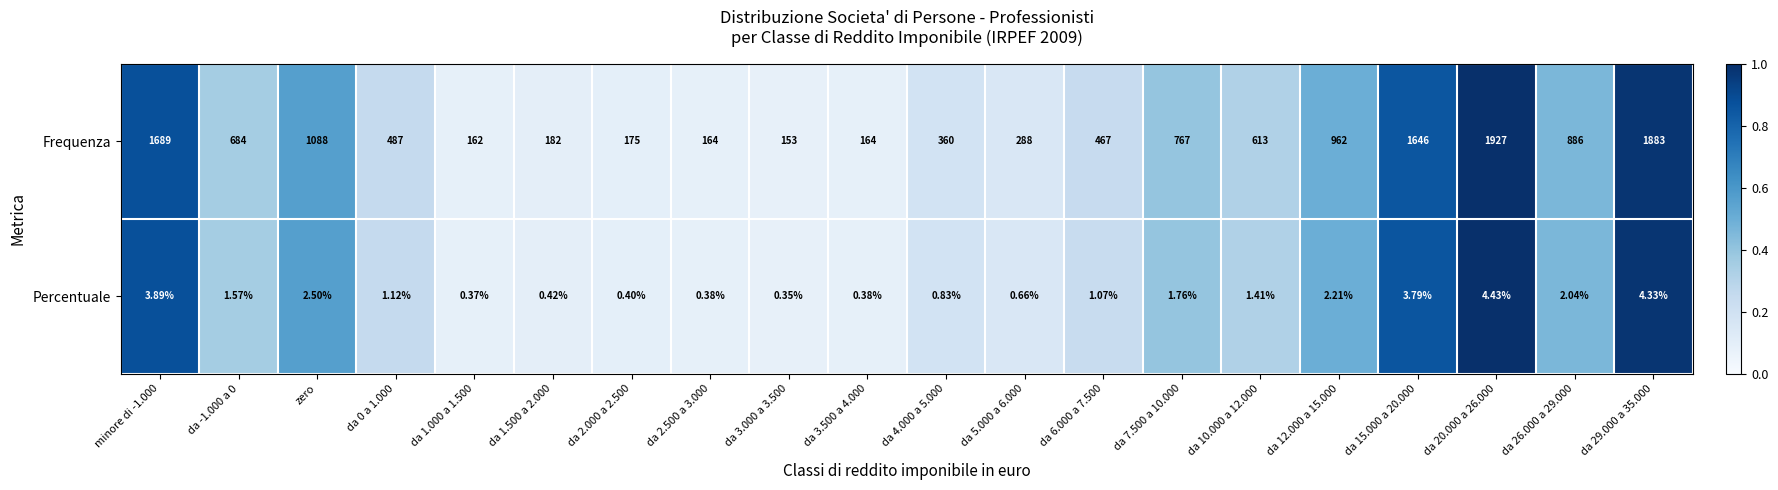

Is the value of Frequenza at da 3.500 a 4.000 greater than the value of Percentuale at da 2.500 a 3.000?

Yes